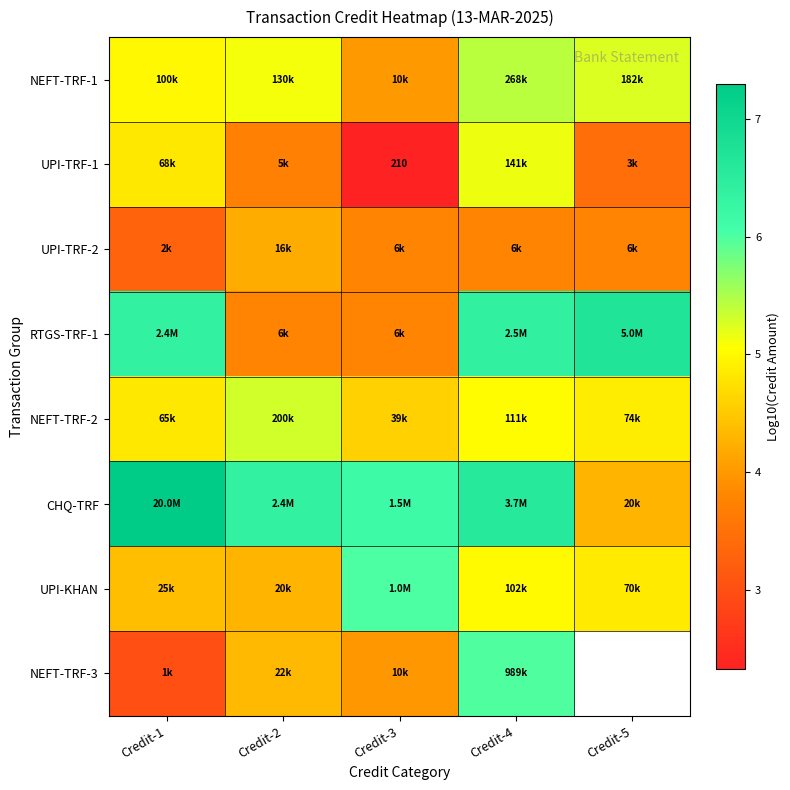

What is the difference between the highest and lowest values at Credit-5?

3.2